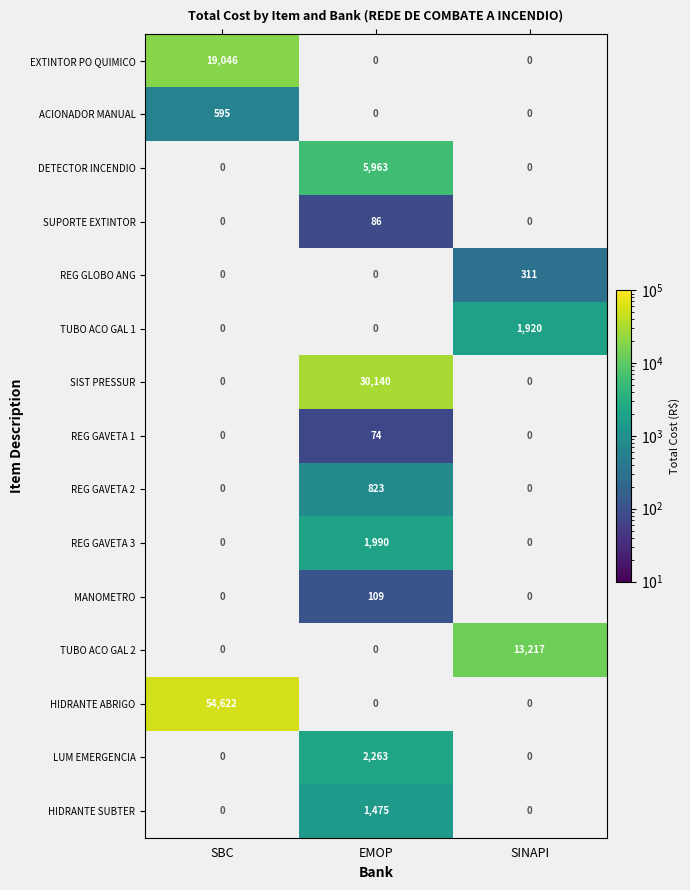

True or false: ACIONADOR MANUAL has a value of 169 at SBC.

False